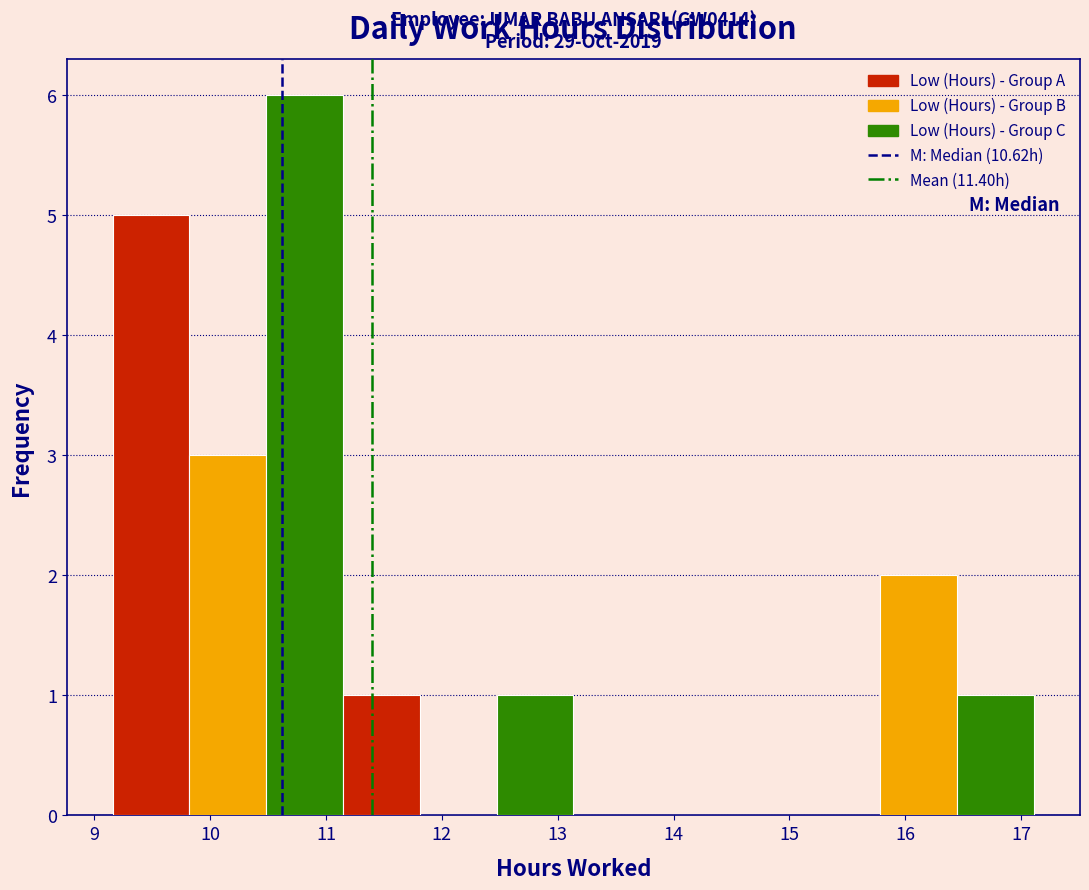

Which range on the x-axis has the tallest bar?

10.5 to 11.1